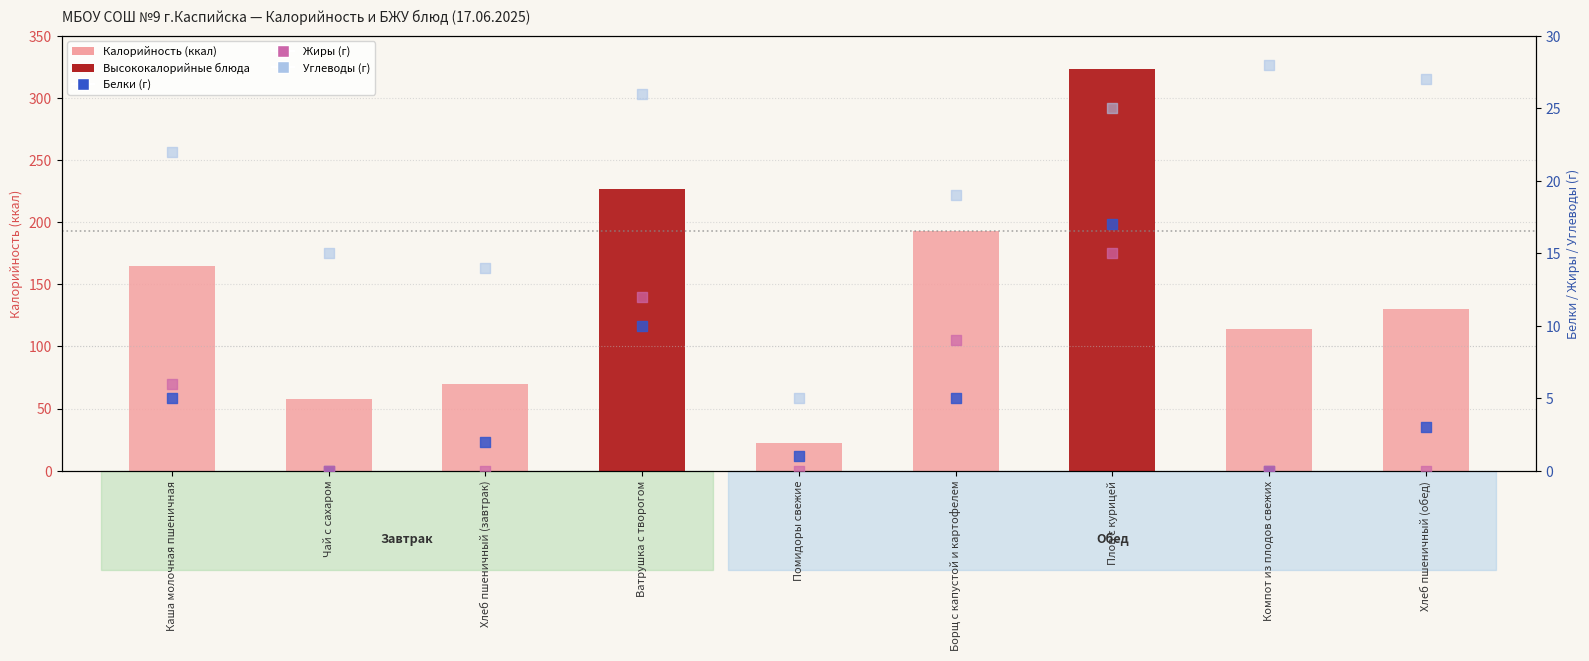

Which series reaches the minimum Y coordinate?

Белки